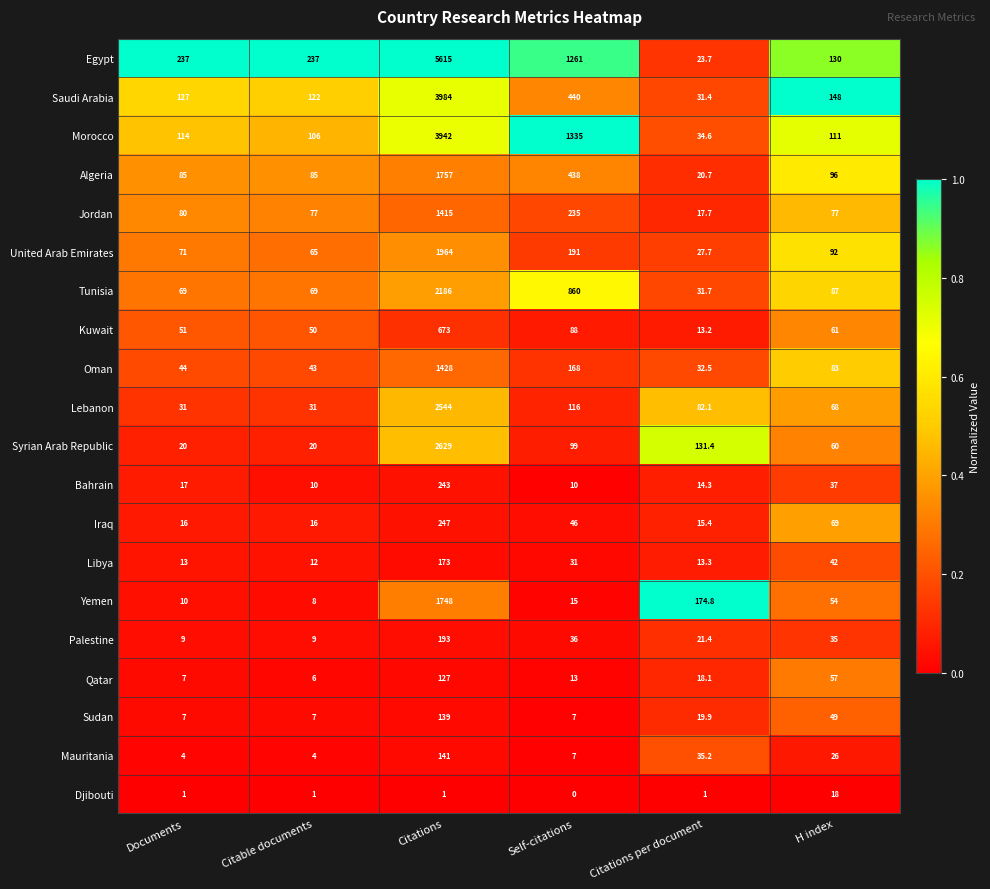

Which category has the lowest value across all series?

Self-citations